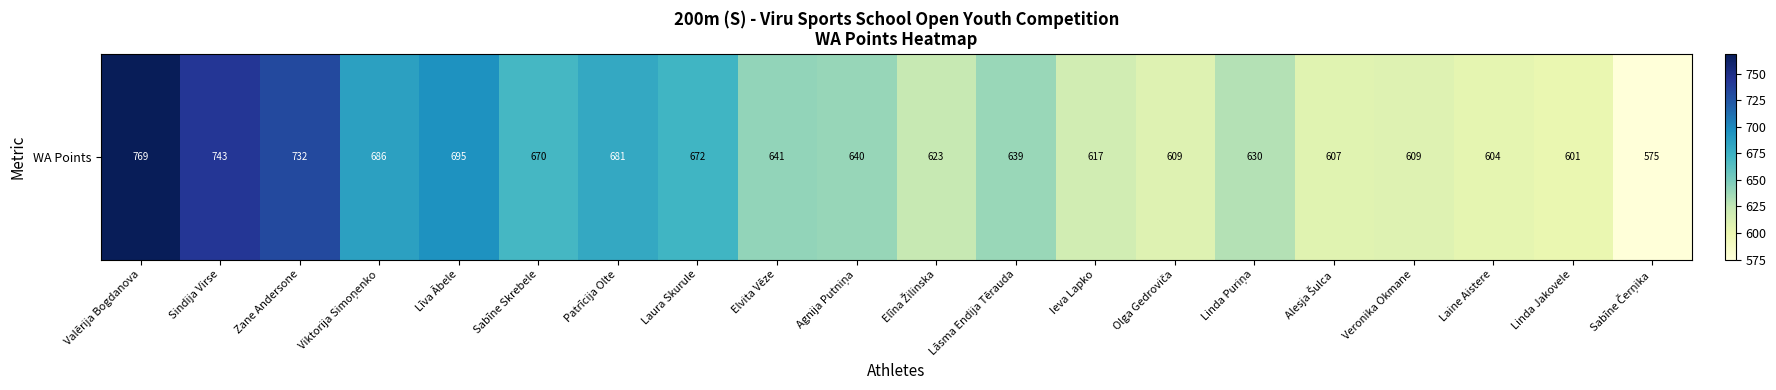

Rank the categories by value from highest to lowest.

Valērija Bogdanova, Sindija Virse, Zane Andersone, Līva Ābele, Viktorija Simoņenko, Patrīcija Olte, Laura Skurule, Sabīne Skrebele, Elvita Vēze, Agnija Putniņa, Lāsma Endija Tērauda, Linda Puriņa, Elīna Žilinska, Ieva Lapko, Olga Gedroviča, Veronika Okmane, Alesja Šulca, Laine Aistere, Linda Jakovele, Sabīne Čerņika